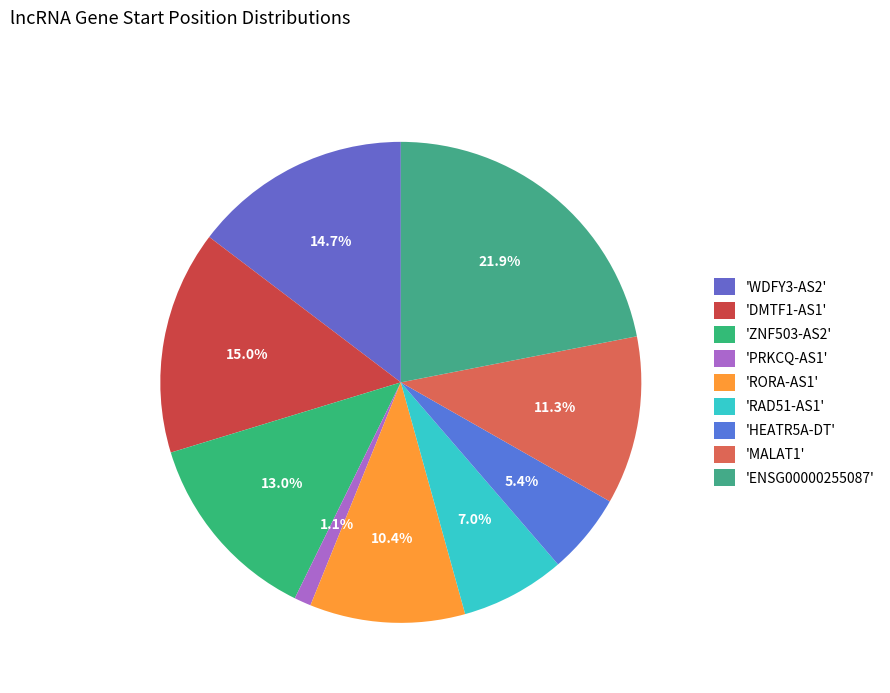

How many segments does this pie chart have?

9